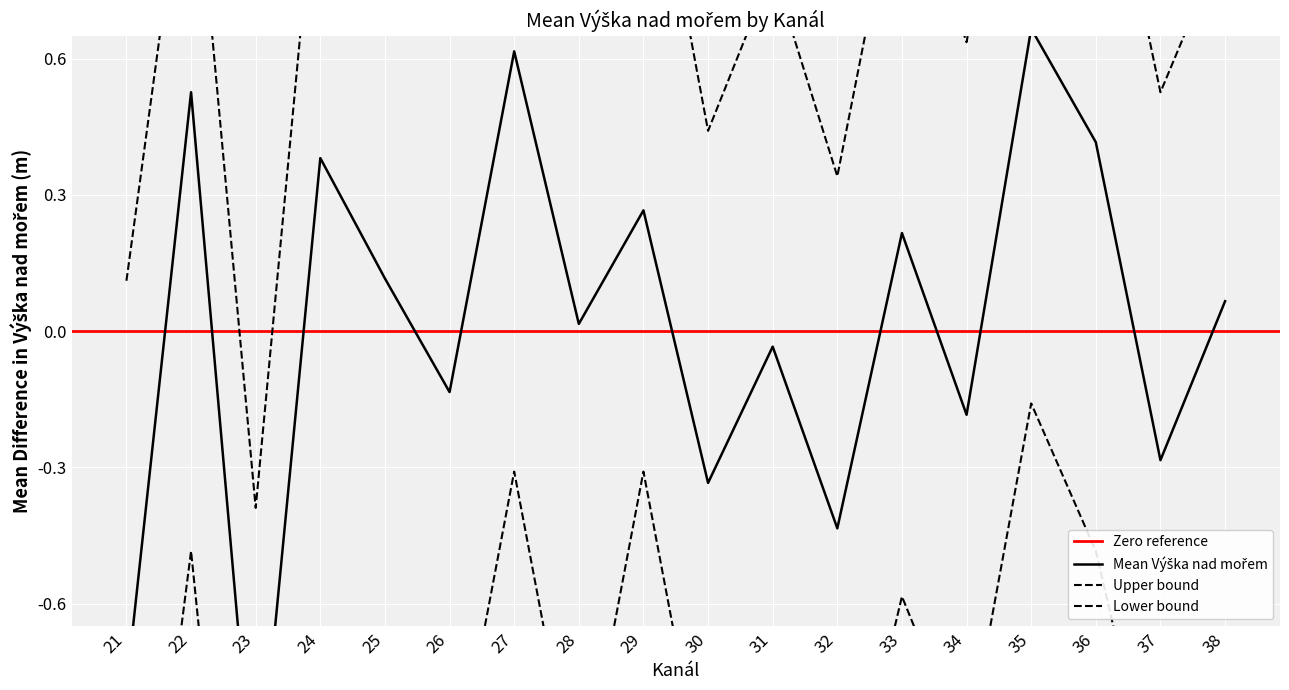

True or false: Upper bound and Mean Výška nad mořem cross at least once.

False